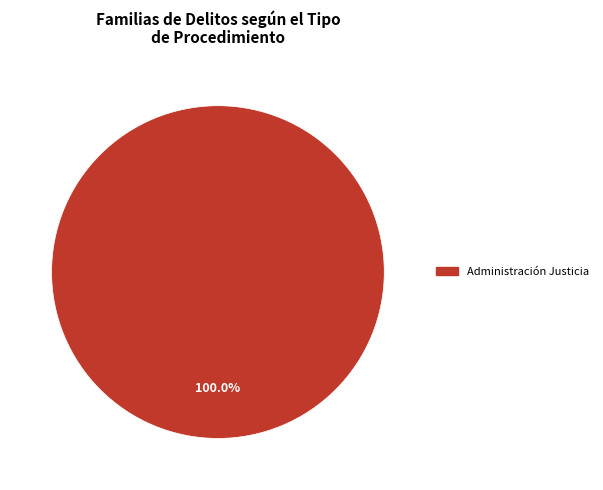

Is there a majority slice in this chart?

Yes